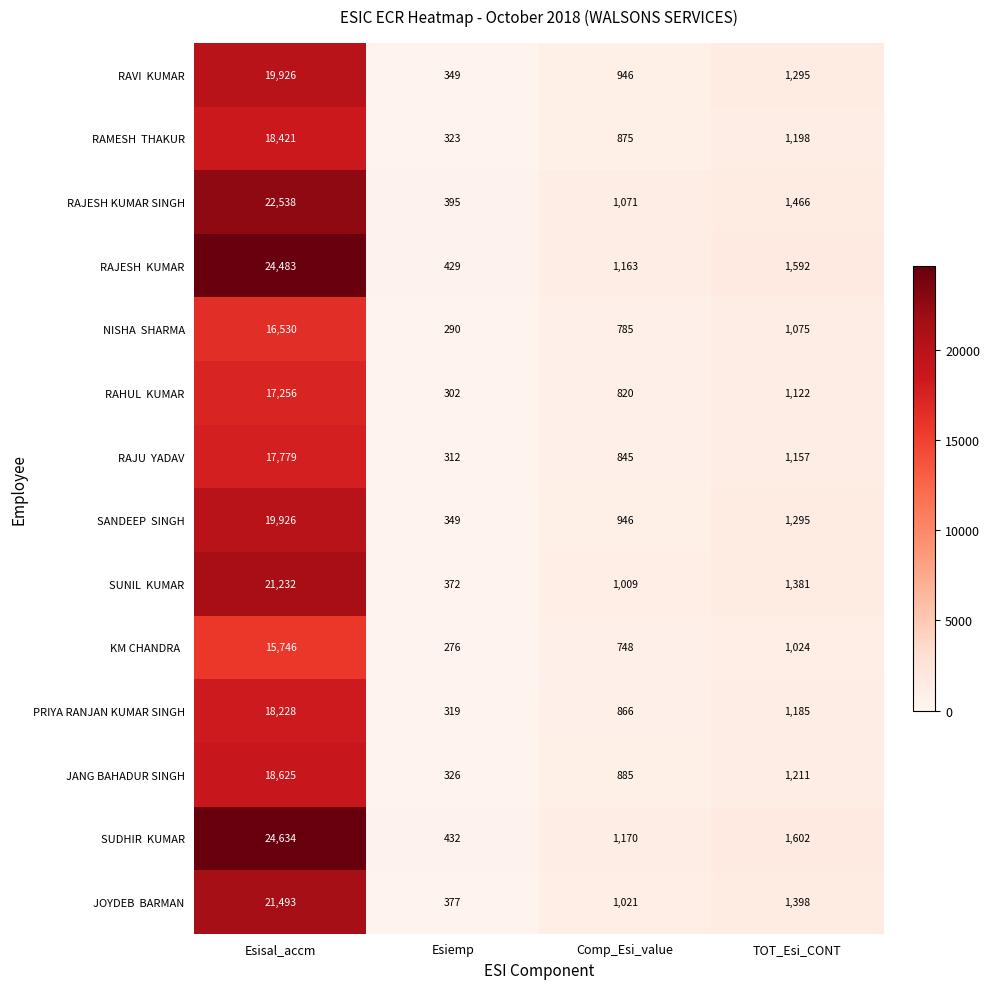

What is the total value across all series at Comp_Esi_value?

13150